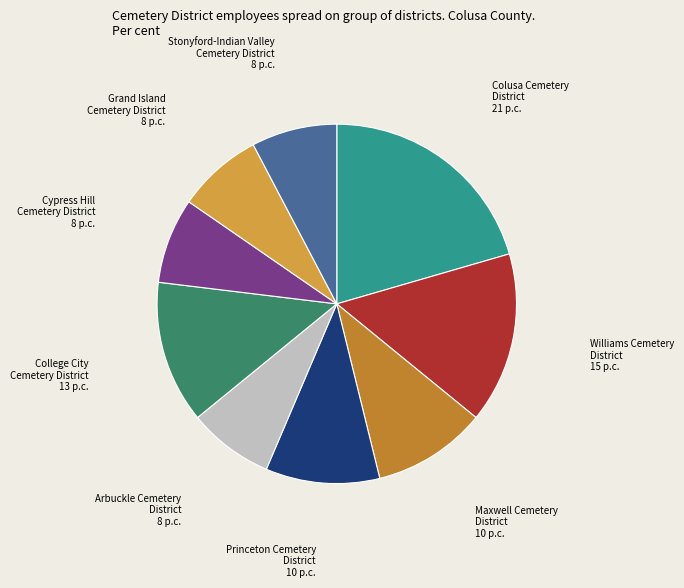

Is the sum of Princeton Cemetery District and Williams Cemetery District greater than half?

No